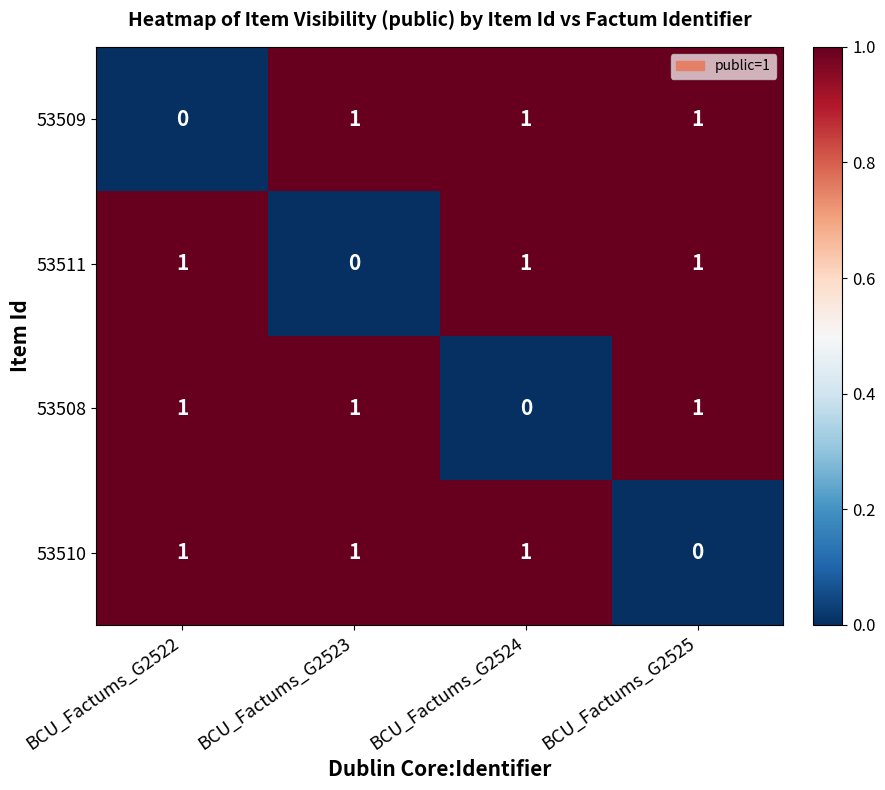

True or false: 53511 has a value of 0 at BCU_Factums_G2525.

False